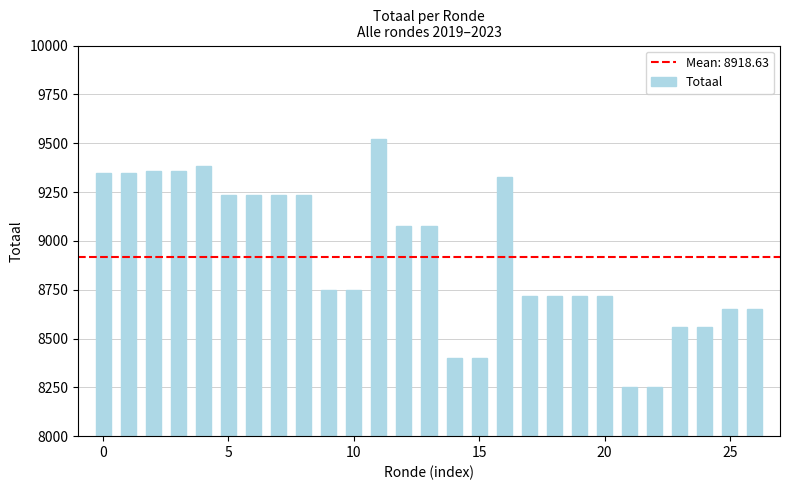

Are the bars grouped side by side (vs. stacked)?

No